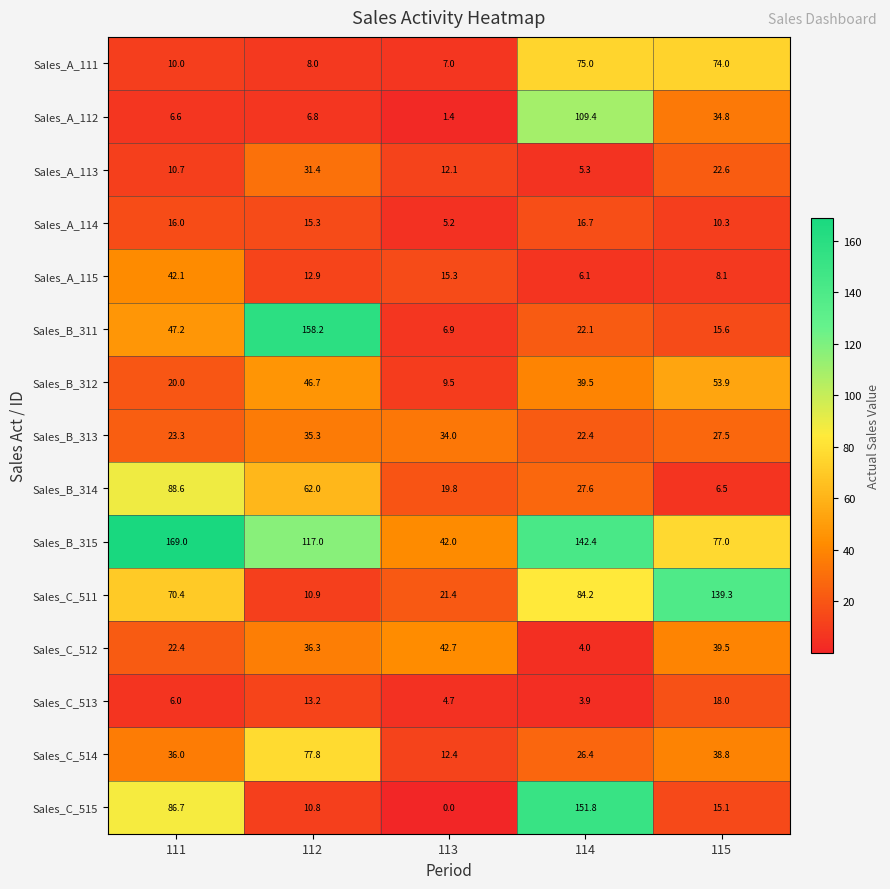

What is the difference between the highest and lowest values at 111?

163.0